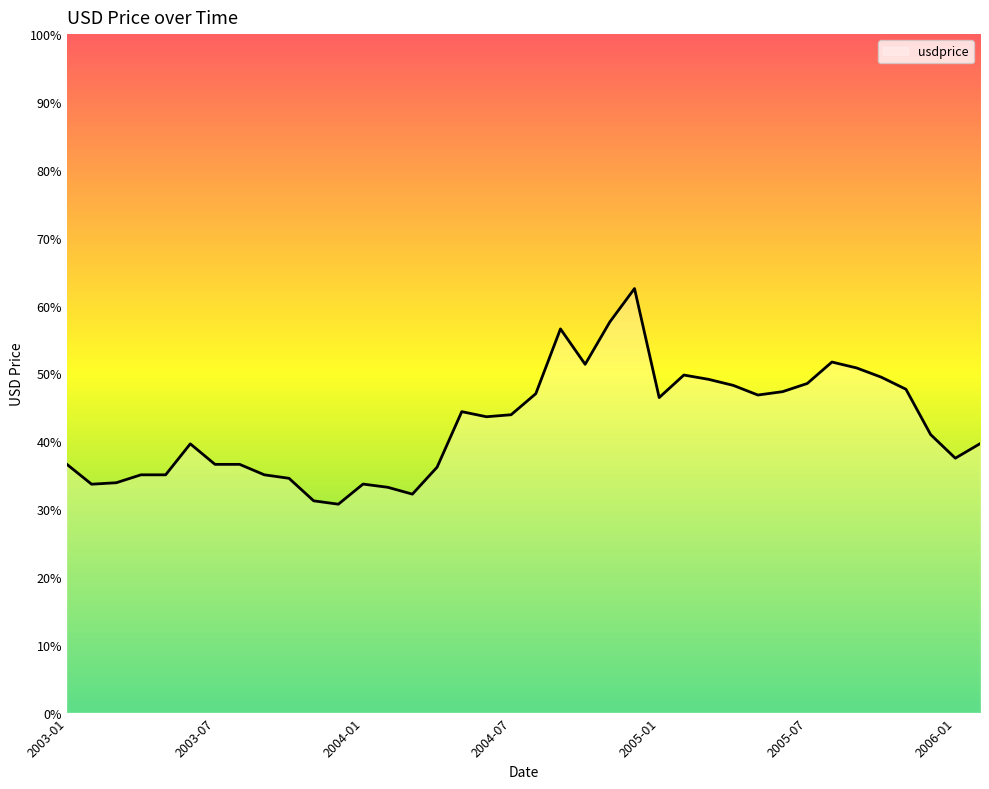

Does the chart display data point markers on the line(s)?

No